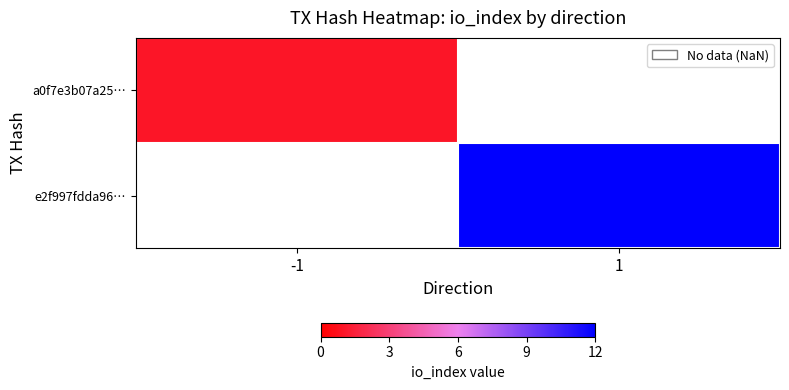

Rank the categories by e2f997fdda96… value from lowest to highest.

-1, 1